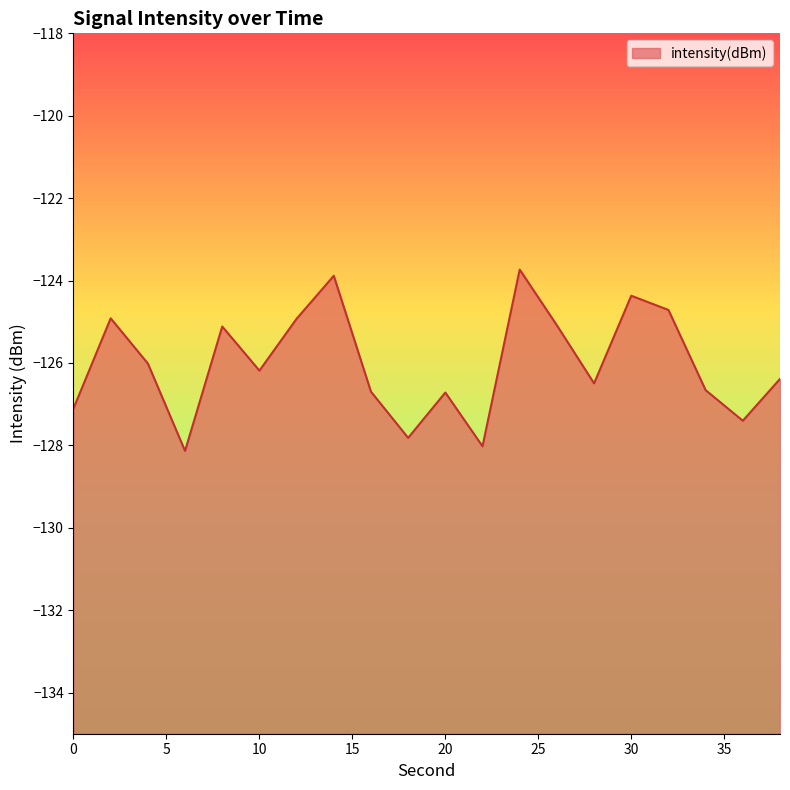

At which label is the value closest to -125?

12